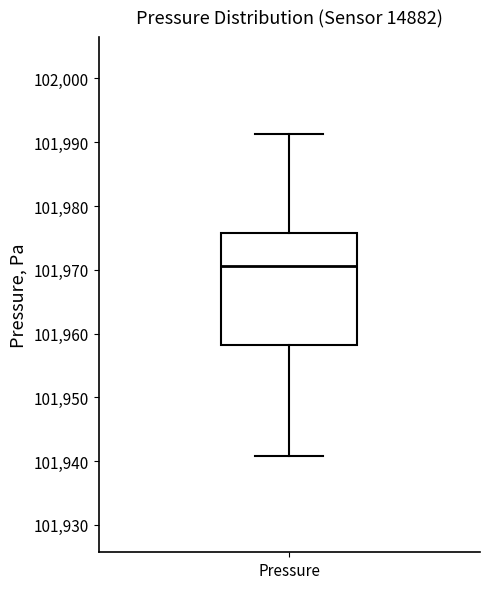

Transcribe this box plot: give where the median line is, the range the box spans, and where the two whiskers end, as read against the y-axis. The values are not printed on the chart, so give them approximately, as read against the axis.

median 101971, box 101958 to 101976, whiskers 101941 to 101991